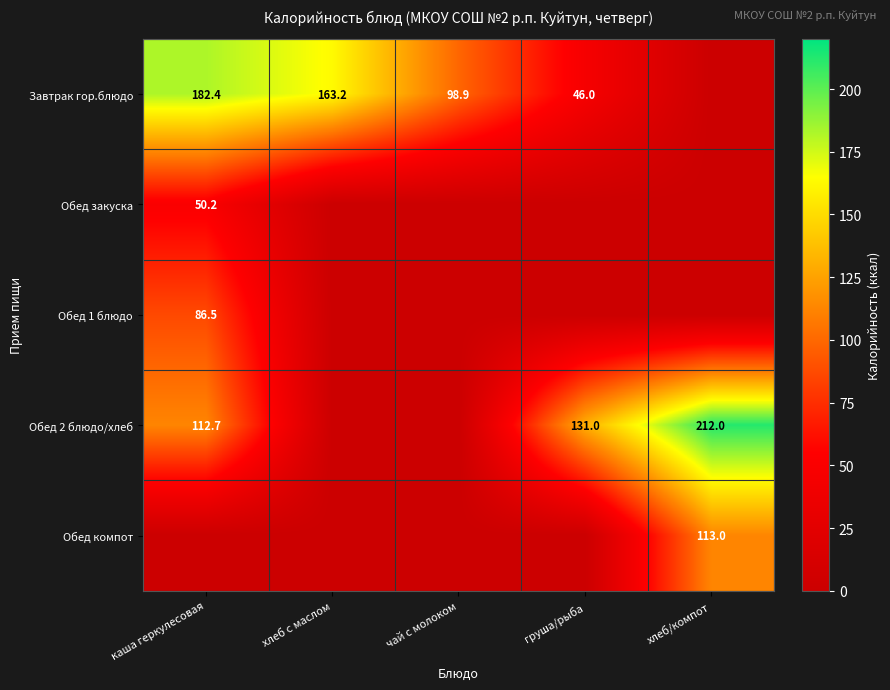

Is it true that Завтрак гор.блюдо equals 163.2 at хлеб с маслом?

True